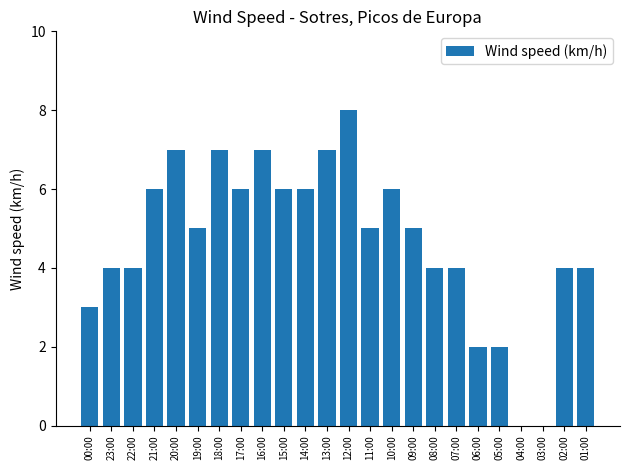

Reading left to right, extract all data points from this chart.

3	4	4	6	7	5	7	6	7	6	6	7	8	5	6	5	4	4	2	2	0	0	4	4